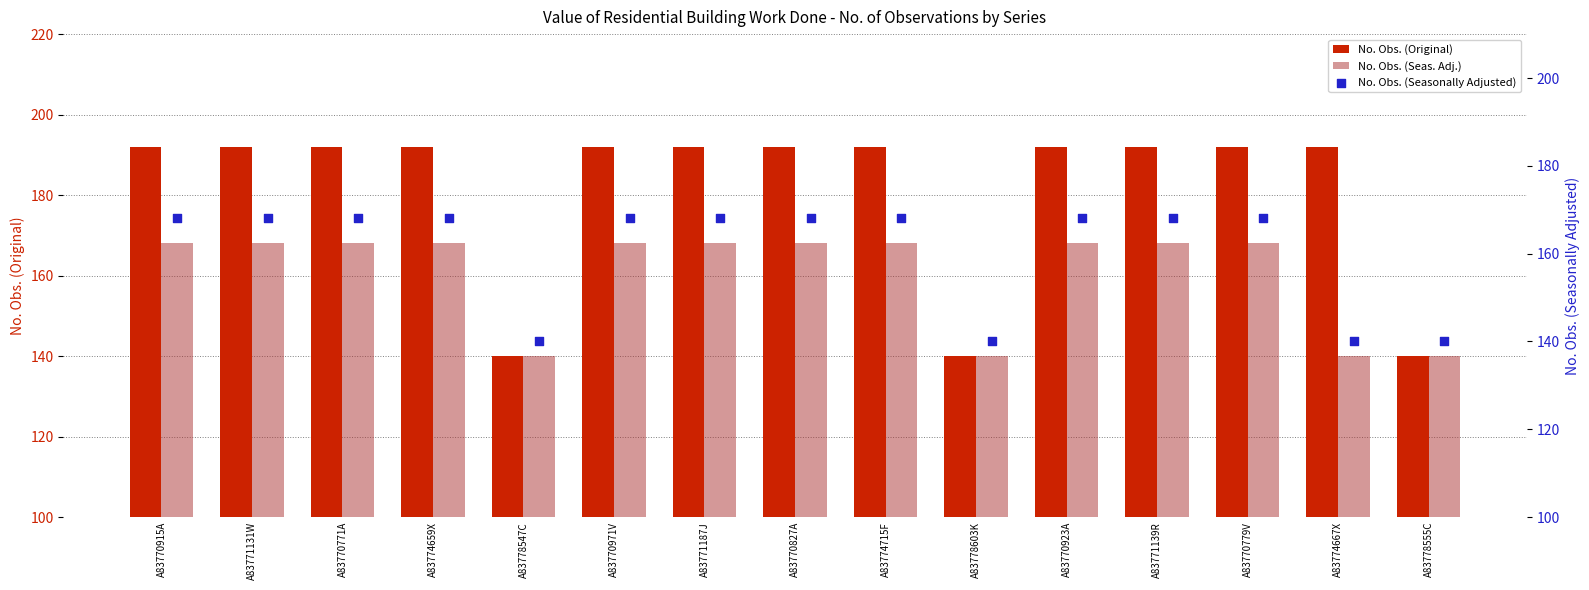

Which series has the largest total across all categories?

No. Obs. (Original)